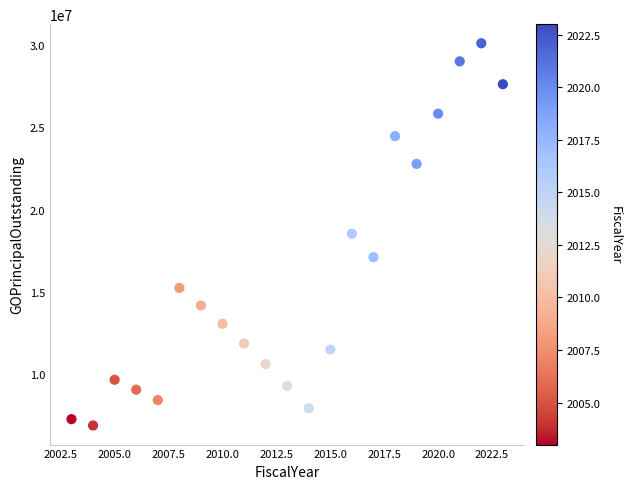

What is the range of Y values (max minus min)?

23235000